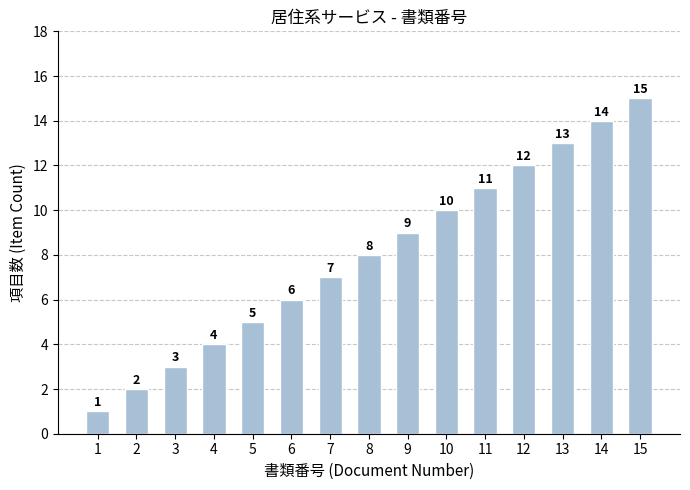

What is the change in value from 11 to 15?

+4